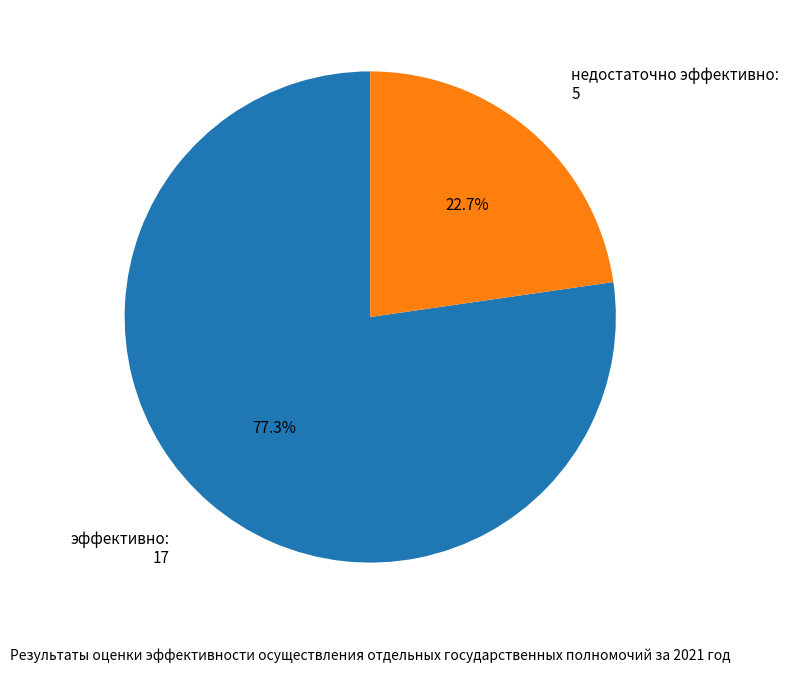

Count the number of slices in the pie.

2